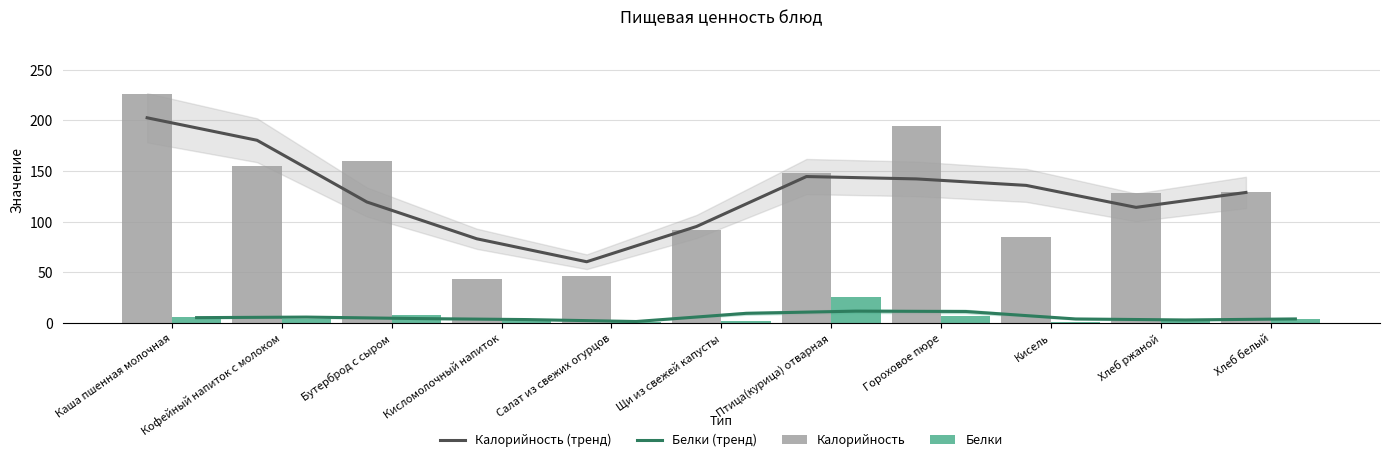

What is the total value across all series at Хлеб белый?

266.1